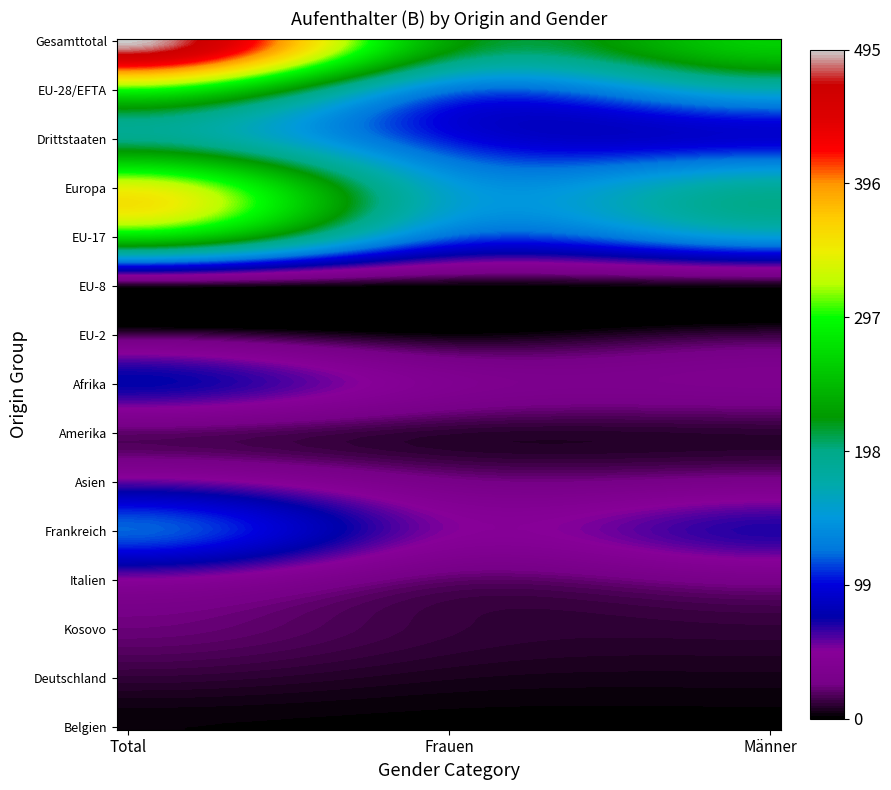

How many distinct data groups are displayed?

15